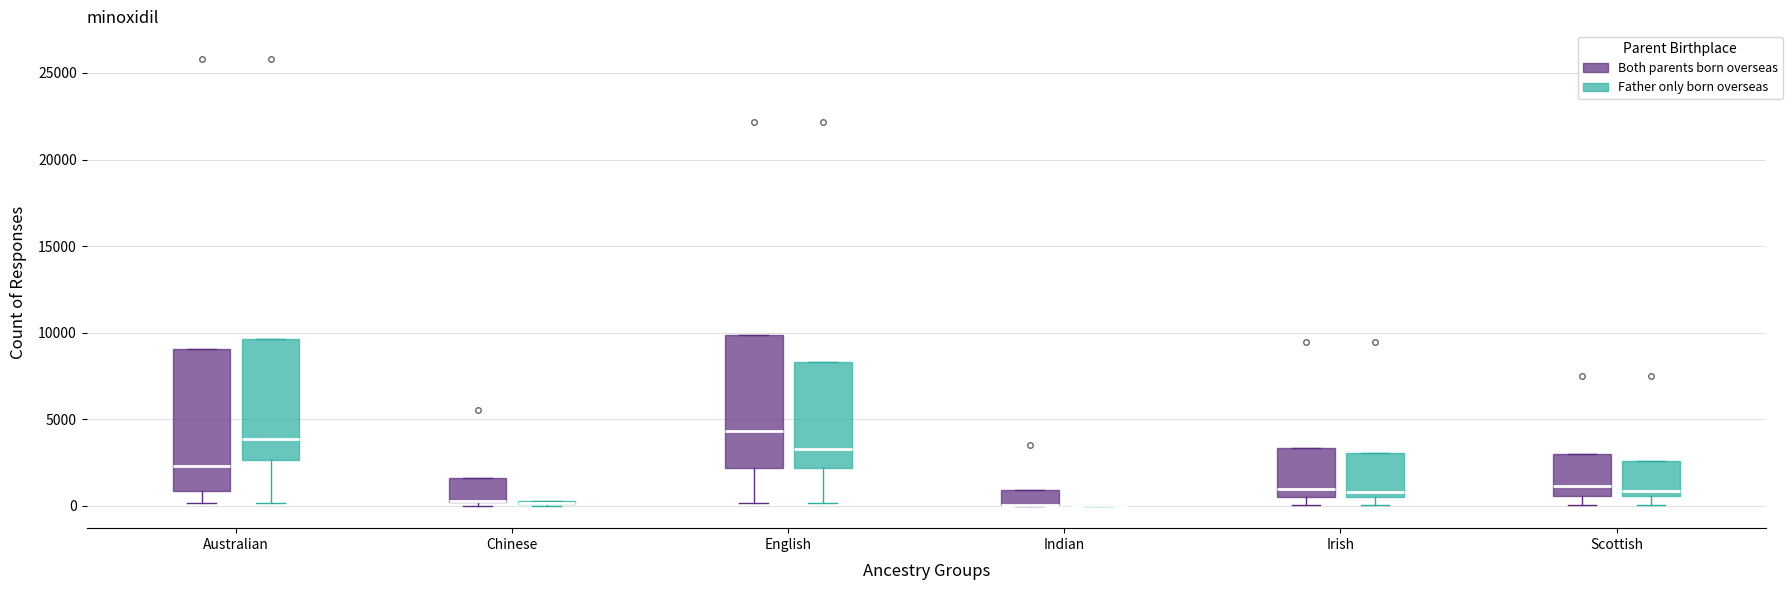

Reading left to right, read every box against the y-axis: the position of its median line, the range the box covers, and the ends of its whiskers. The values are not printed on the chart, so give them approximately, as read against the axis.

Australian (Both parents born overseas): median 2500, box 1000 to 9000, whiskers 0 to 9000
Australian (Father only born overseas): median 4000, box 2500 to 9500, whiskers 0 to 9500
Chinese (Both parents born overseas): median 500 (drawn on the box's lower edge), box 0 to 1500, whiskers 0 (just below the box's lower edge) to 1500
Chinese (Father only born overseas): box collapsed to a line at 0, whiskers 0 to 500
English (Both parents born overseas): median 4500, box 2000 to 10000, whiskers 0 to 10000
English (Father only born overseas): median 3500, box 2000 to 8500, whiskers 0 to 8500
Indian (Both parents born overseas): median 0 (drawn on the box's lower edge), box 0 to 1000, whiskers 0 to 1000
Indian (Father only born overseas): box collapsed to a line at 0, whiskers 0 to 0
Irish (Both parents born overseas): median 1000, box 500 to 3500, whiskers 0 to 3500
Irish (Father only born overseas): median 1000, box 500 to 3000, whiskers 0 to 3000
Scottish (Both parents born overseas): median 1000, box 500 to 3000, whiskers 0 to 3000
Scottish (Father only born overseas): median 1000, box 500 to 2500, whiskers 0 to 2500